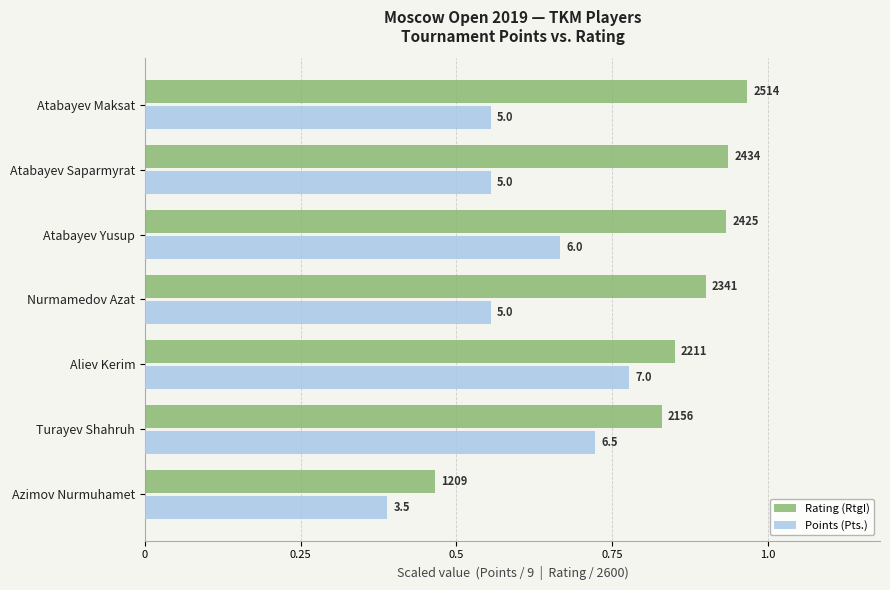

At which category does the chart reach its minimum across all series?

Azimov Nurmuhamet